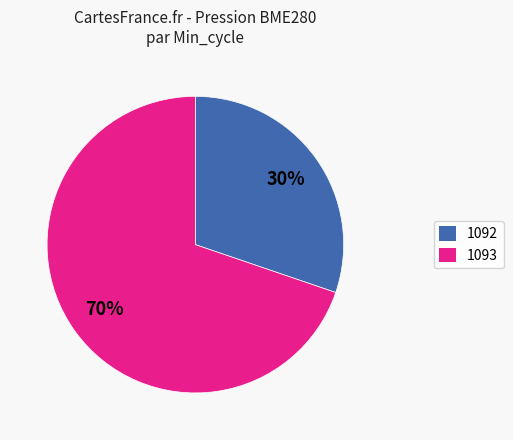

To the nearest percent, what is the average slice percentage?

50%